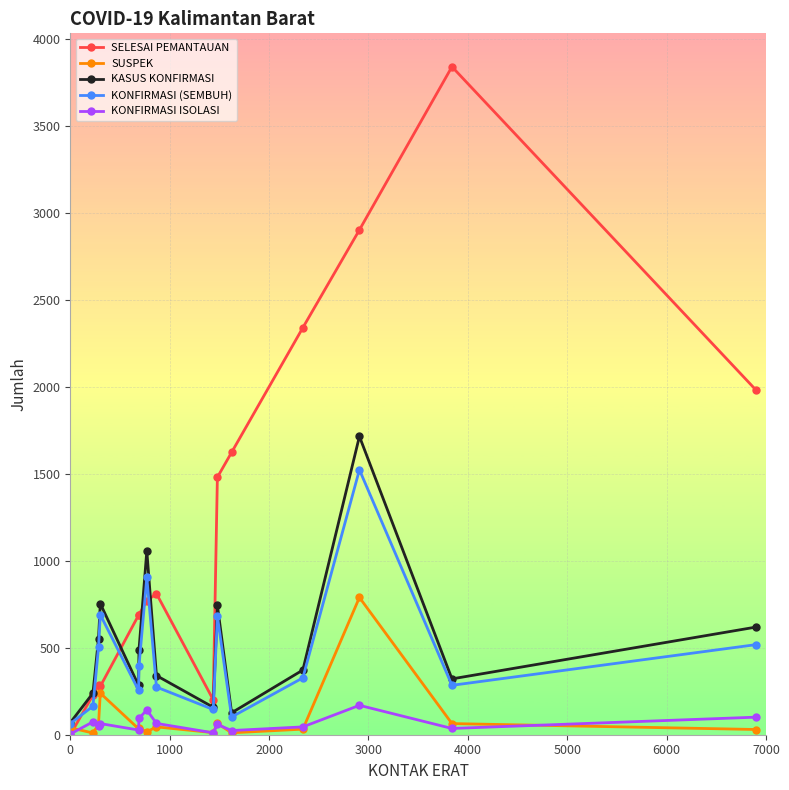

What is the maximum value for KASUS KONFIRMASI?

1715